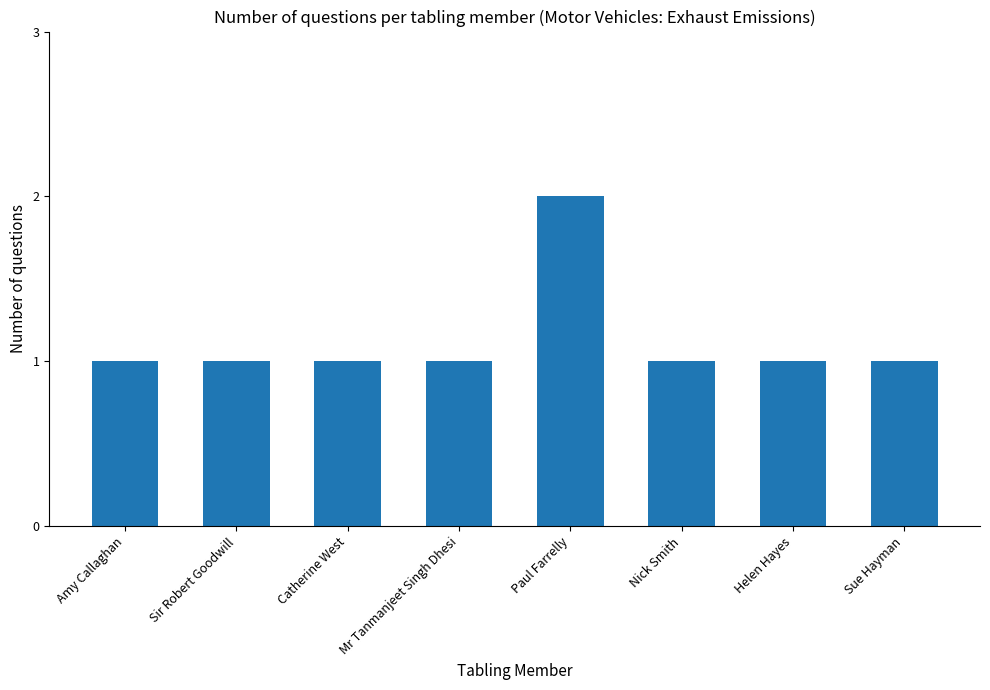

What is the difference between the maximum and minimum values?

1